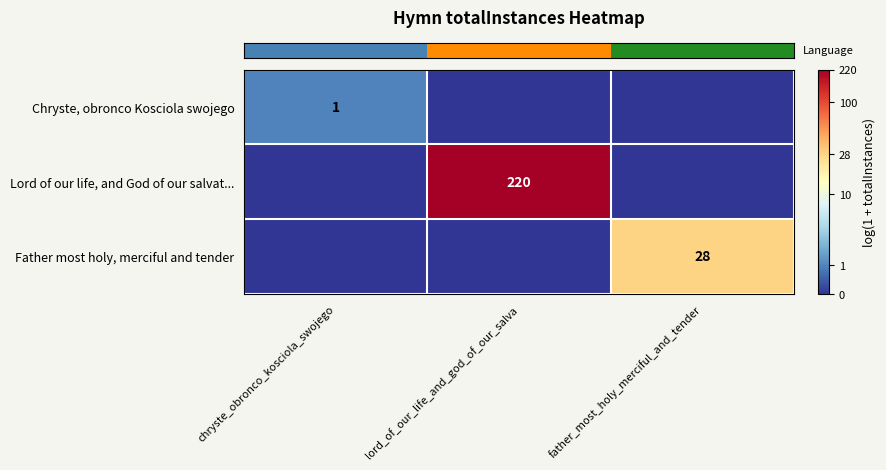

How many categories are shown in the chart?

3